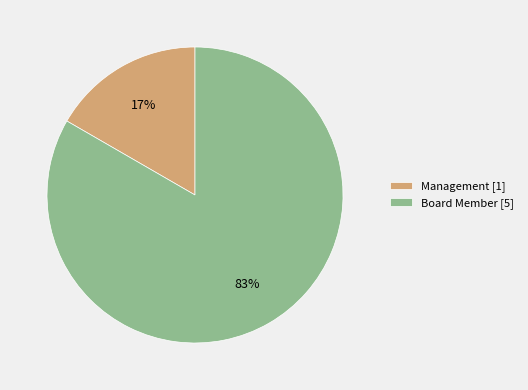

Do Board Member [5] and Management [1] together represent more than half of the pie?

Yes